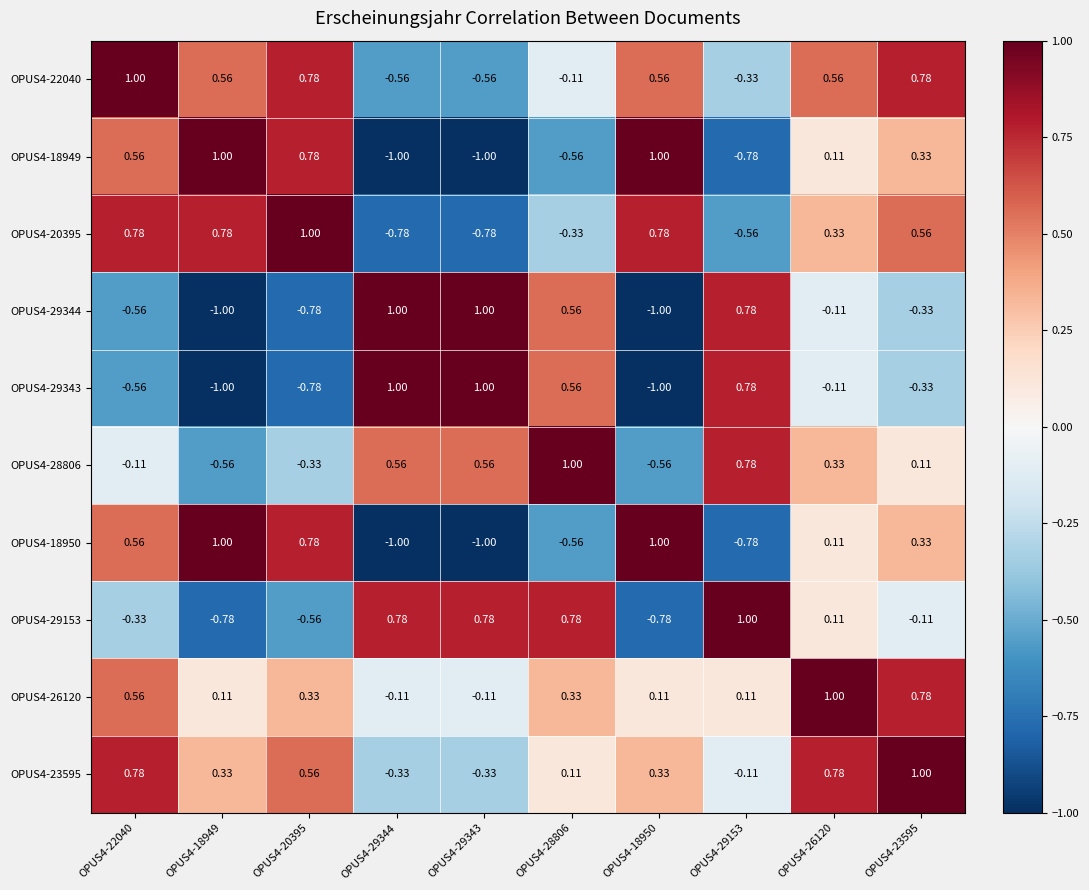

Is the value of OPUS4-22040 at OPUS4-22040 greater than the value of OPUS4-18950 at OPUS4-29153?

Yes